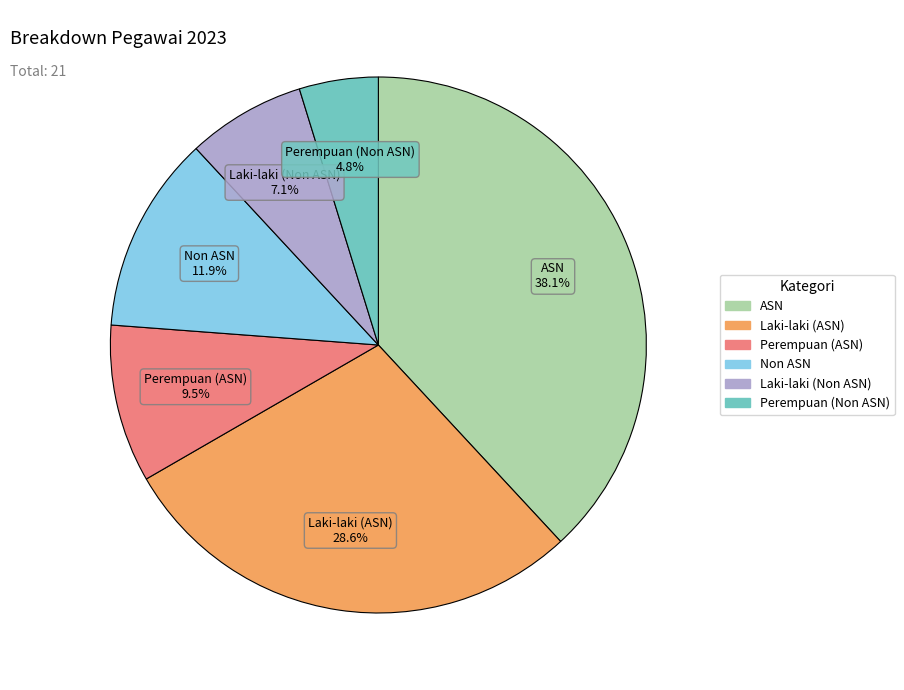

What is the largest slice in the pie chart?

ASN